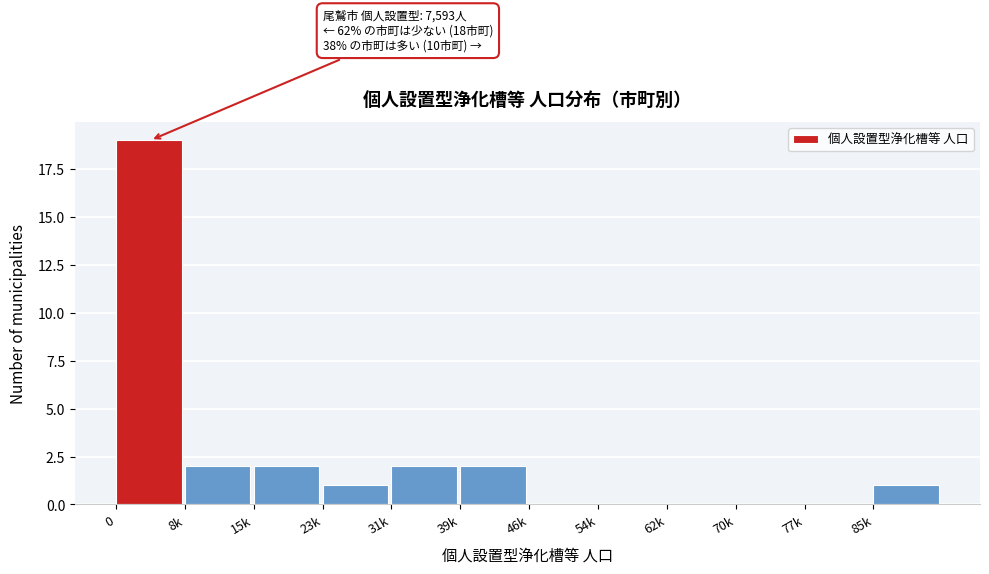

Reading left to right, transcribe all the data shown in this chart.

0=19	8k=2	15k=2	23k=1	31k=2	39k=2	46k=0	54k=0	62k=0	70k=0	77k=0	85k=1